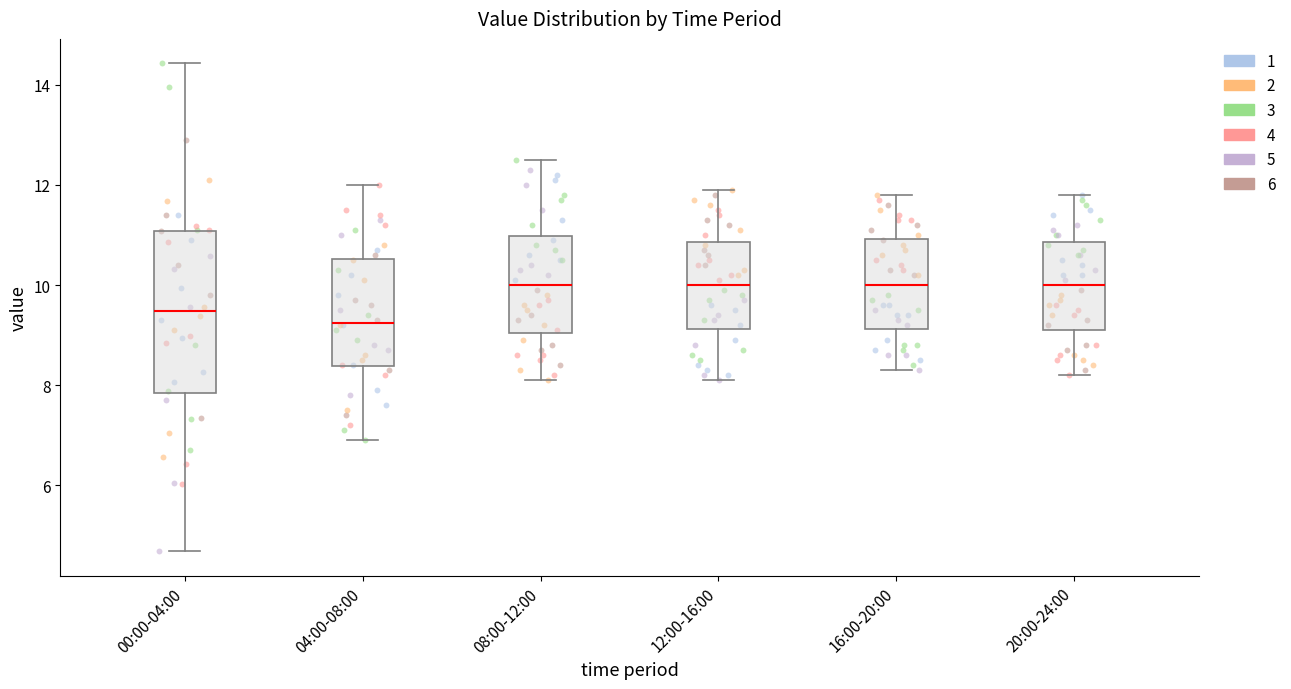

Reading left to right, read every box against the y-axis: the position of its median line, the range the box covers, and the ends of its whiskers. The values are not printed on the chart, so give them approximately, as read against the axis.

00:00-04:00: median 9.4, box 7.8 to 11.0, whiskers 4.6 to 14.4
04:00-08:00: median 9.2, box 8.4 to 10.6, whiskers 7.0 to 12.0
08:00-12:00: median 10.0, box 9.0 to 11.0, whiskers 8.2 to 12.6
12:00-16:00: median 10.0, box 9.2 to 10.8, whiskers 8.2 to 12.0
16:00-20:00: median 10.0, box 9.2 to 11.0, whiskers 8.4 to 11.8
20:00-24:00: median 10.0, box 9.2 to 10.8, whiskers 8.2 to 11.8